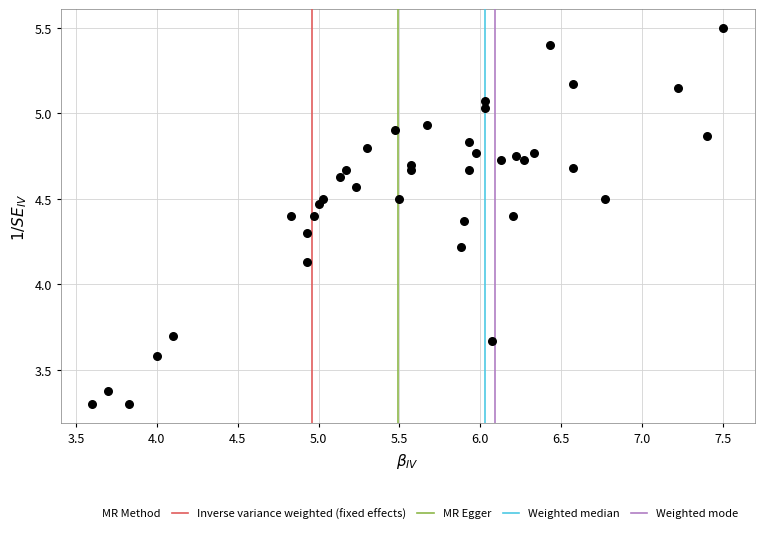

What is the range of Y values (max minus min)?

2.2